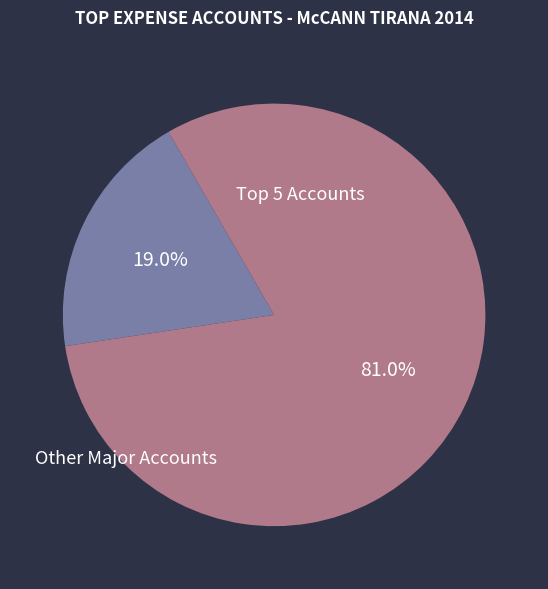

Is there any slice that represents more than half of the pie?

Yes